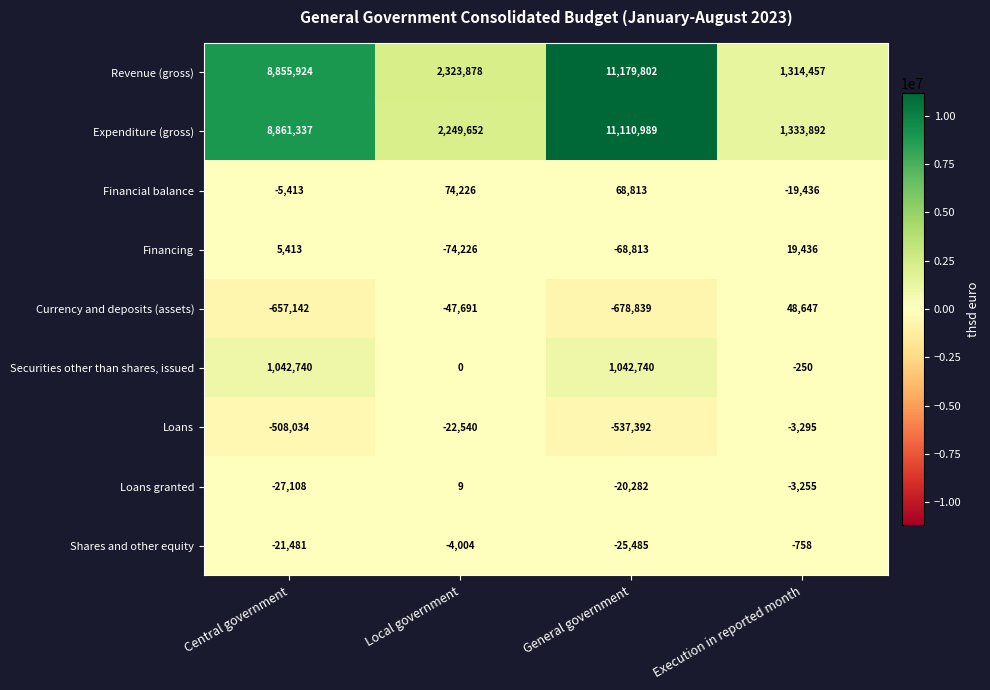

What is the difference between the maximum and minimum values in the Loans series?

534097